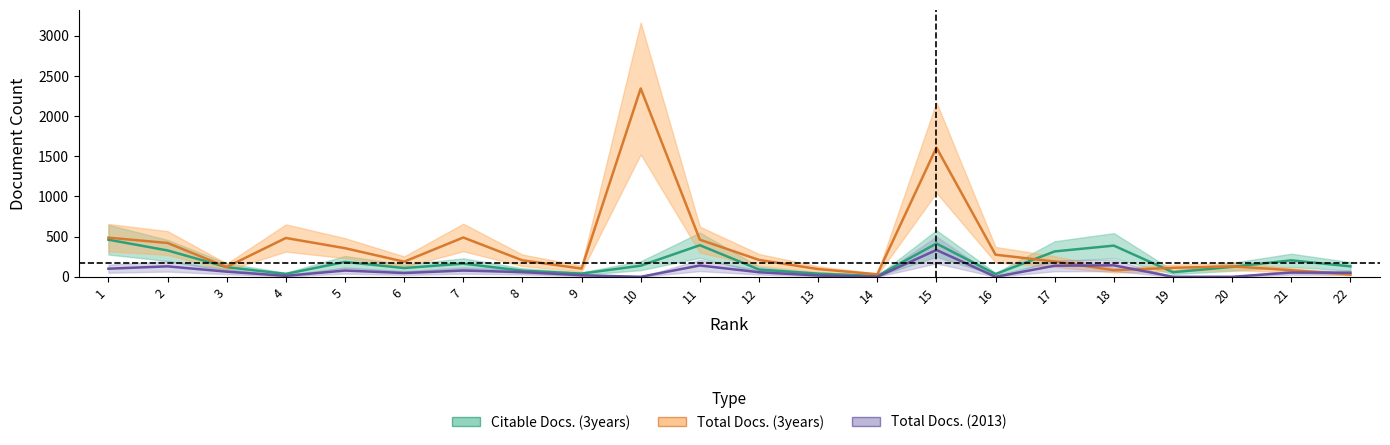

How many data points does each series have?

22